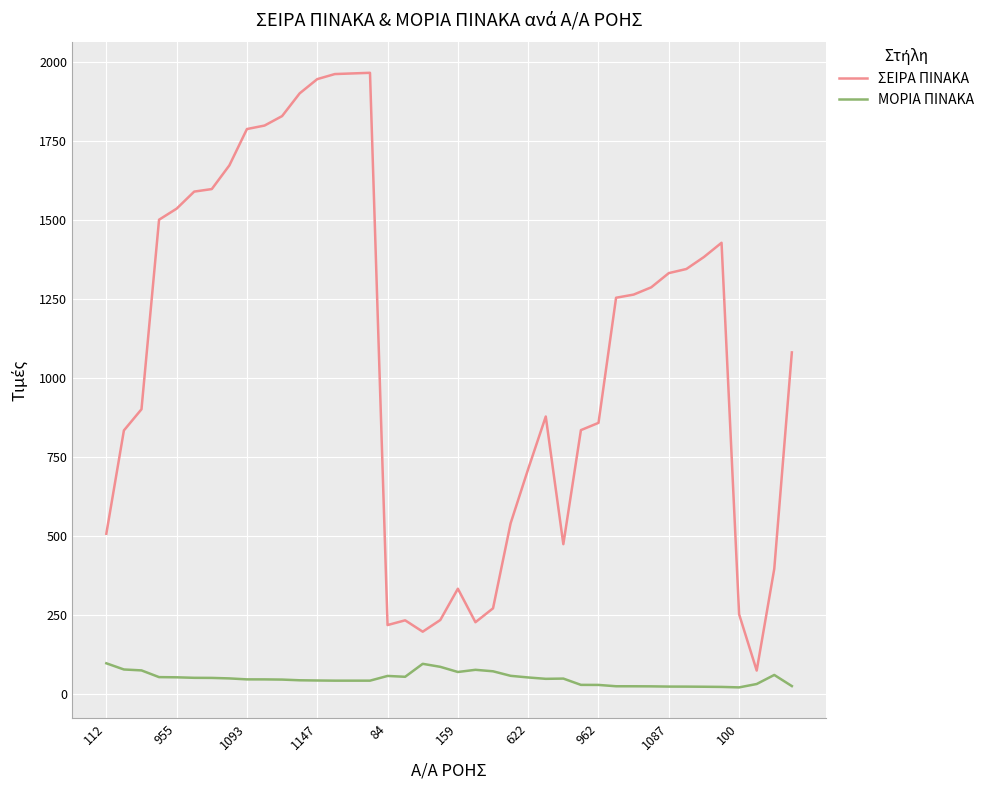

What is the greatest value displayed?

1966.0